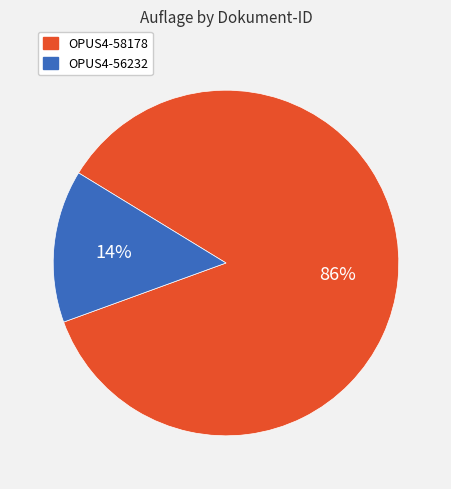

To the nearest percent, what is the average slice percentage?

50%